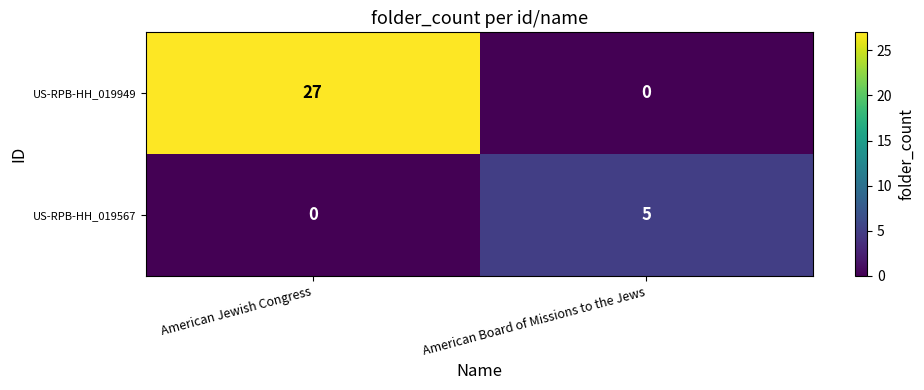

What is the greatest value displayed?

27